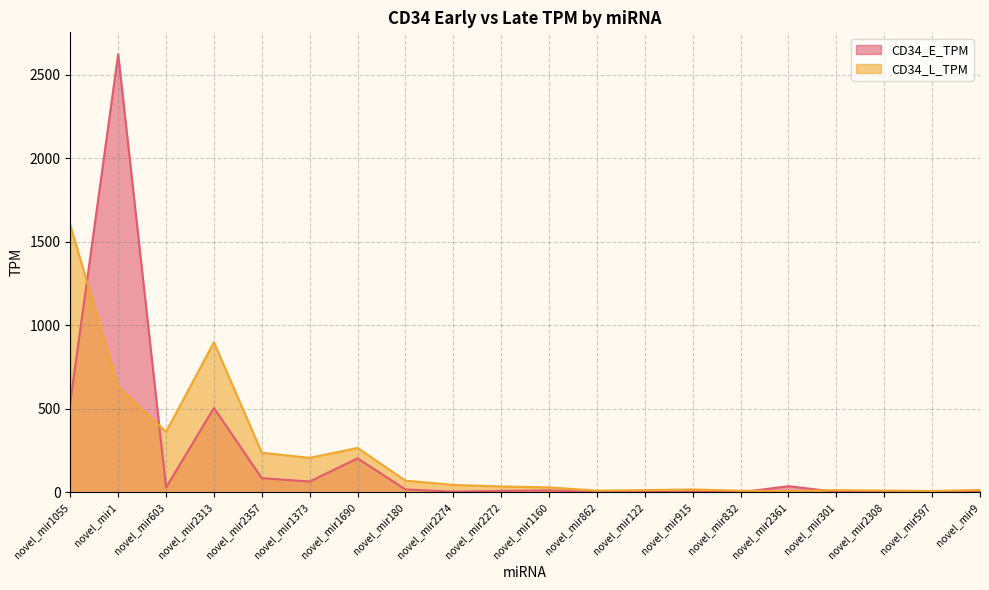

How many lines are shown in the chart?

2